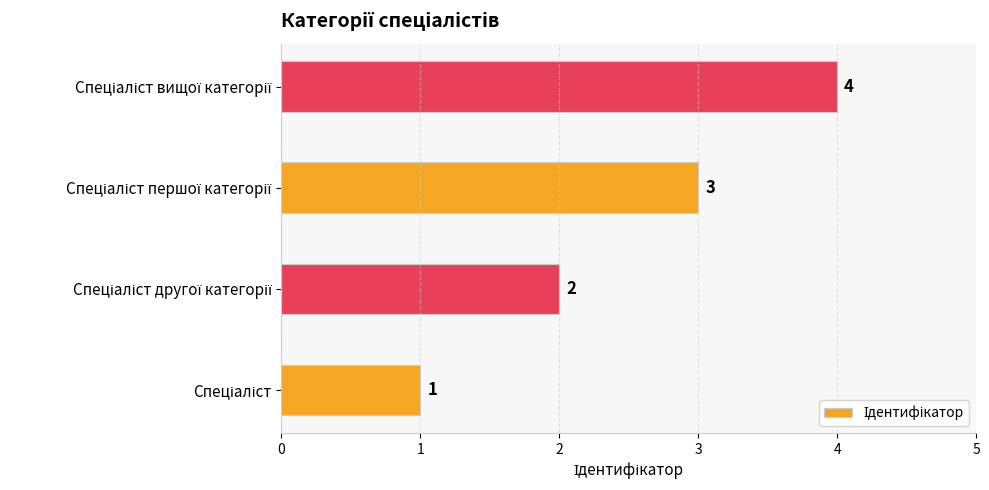

Are the bars horizontal?

Yes